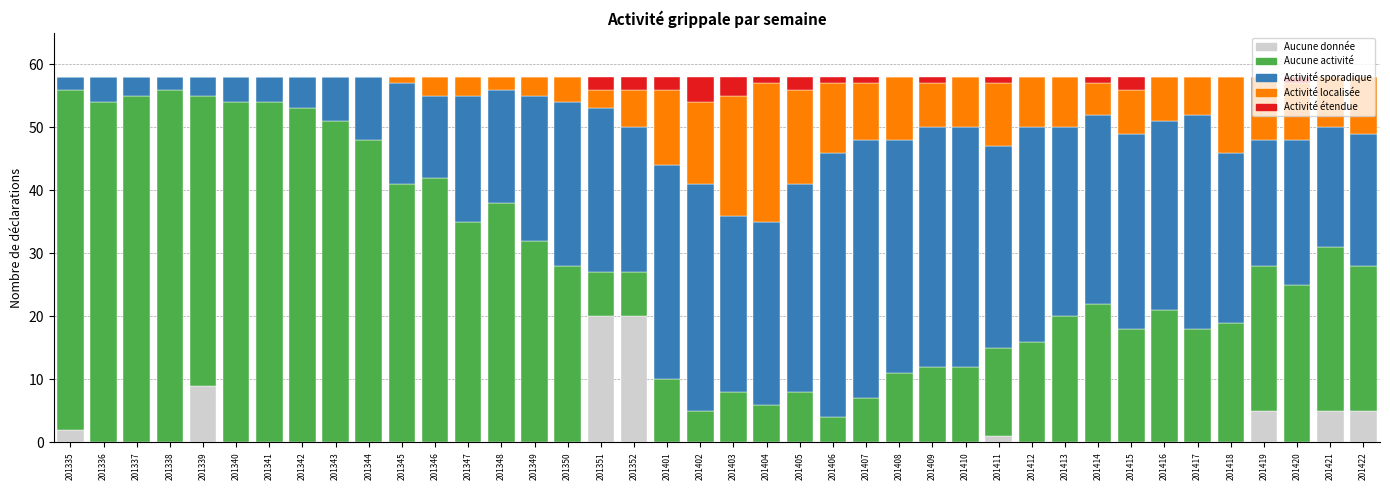

The Aucune donnée series shows -7 at 201343. True or false?

False